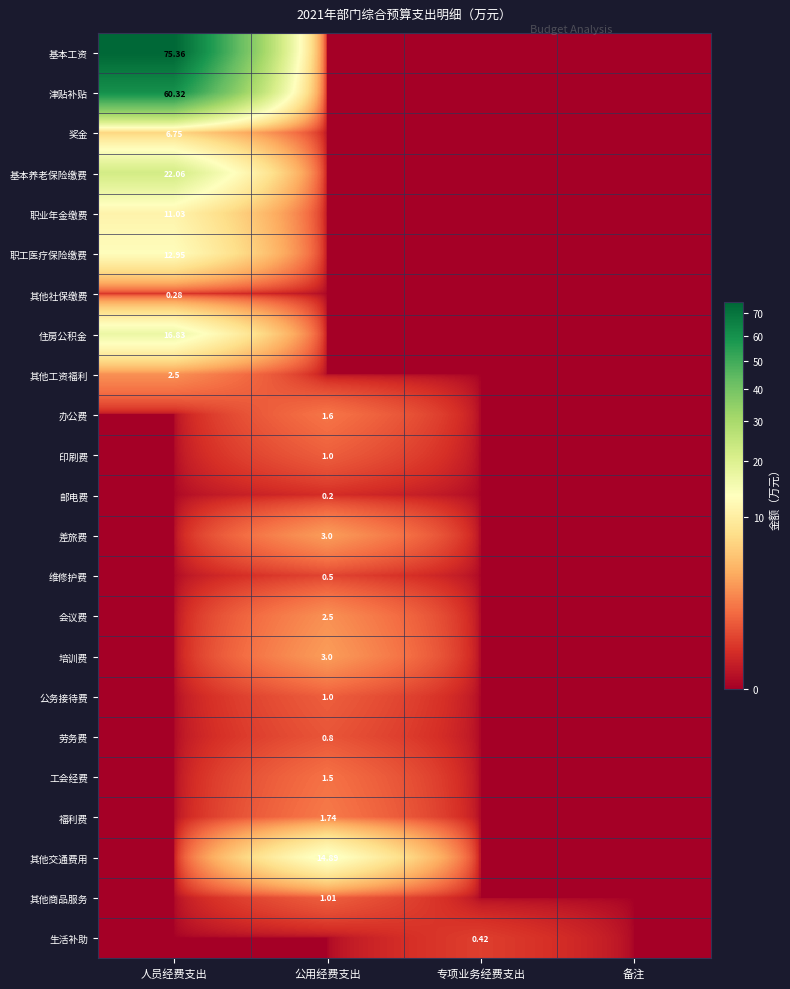

Between 公用经费支出 and 备注, which is larger?

公用经费支出